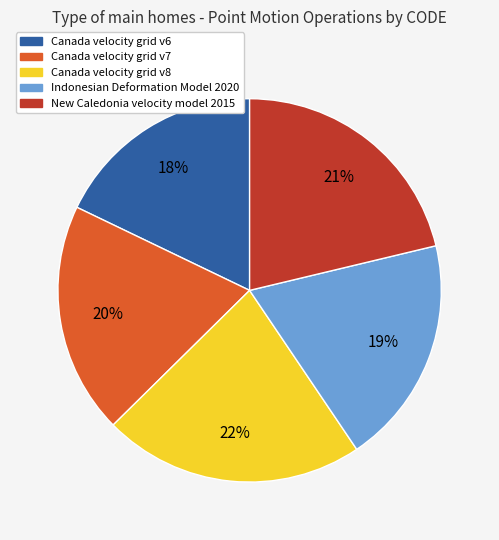

How many segments does this pie chart have?

5